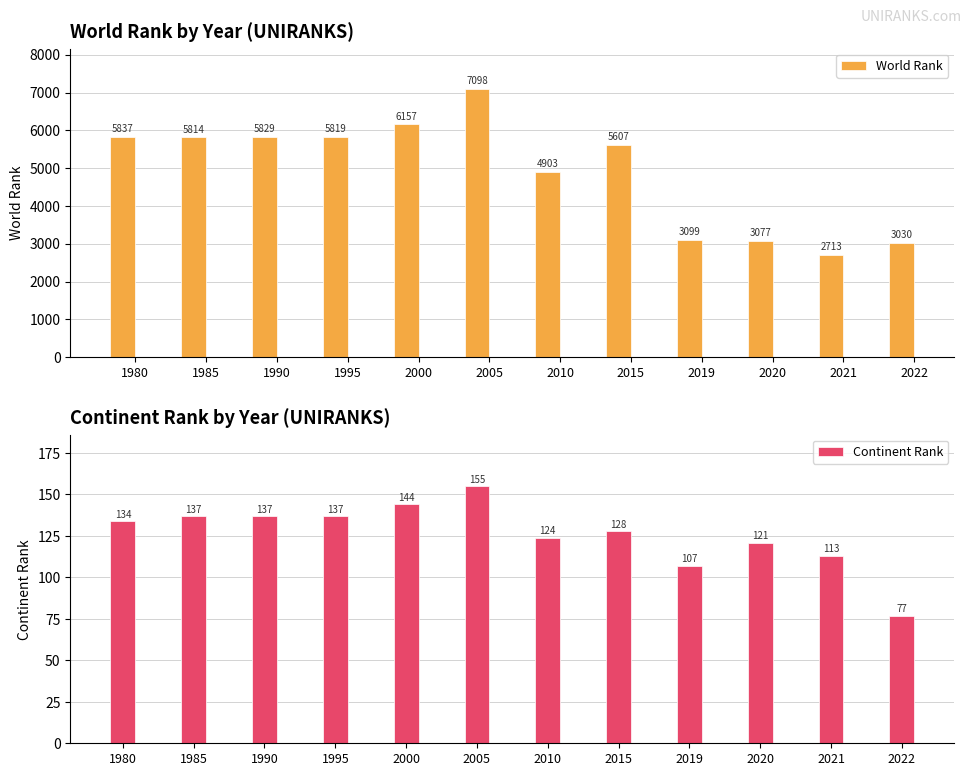

At how many categories does at least one series exceed 1655?

12